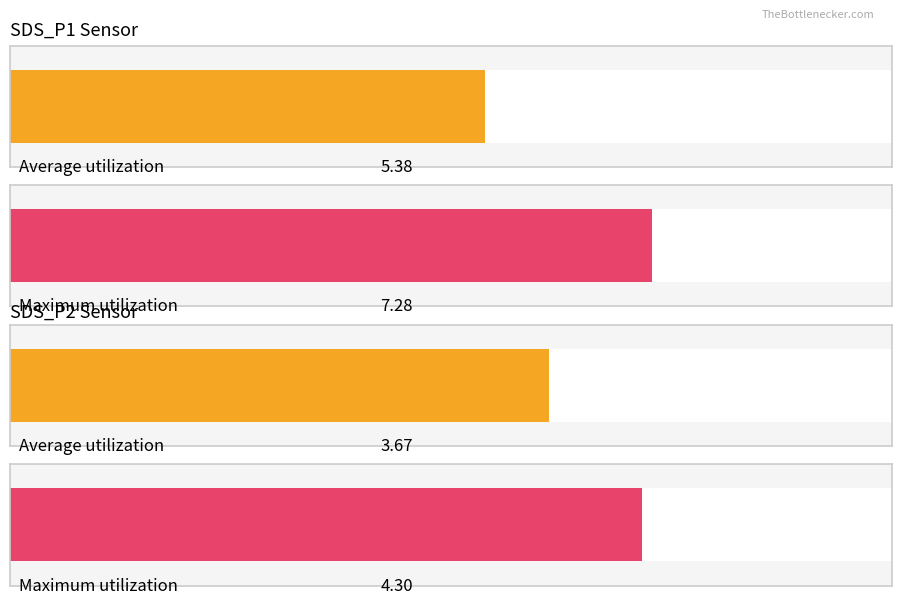

How many distinct data groups are displayed?

2